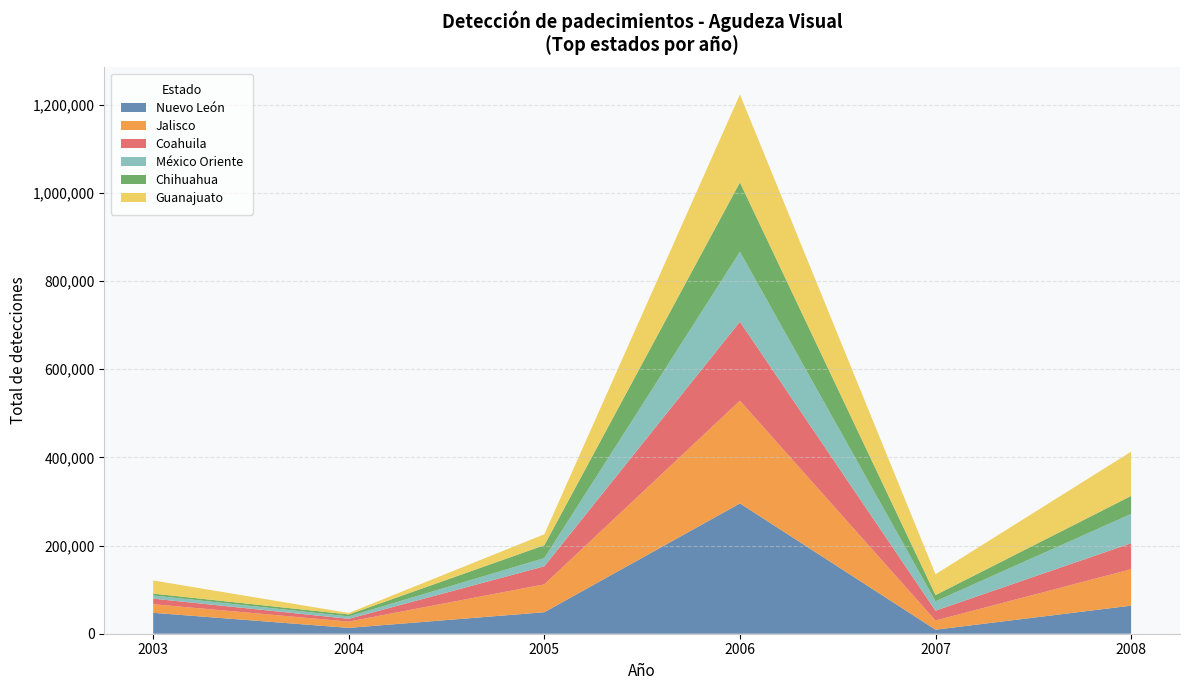

At which category is the sum across all series the highest?

2006